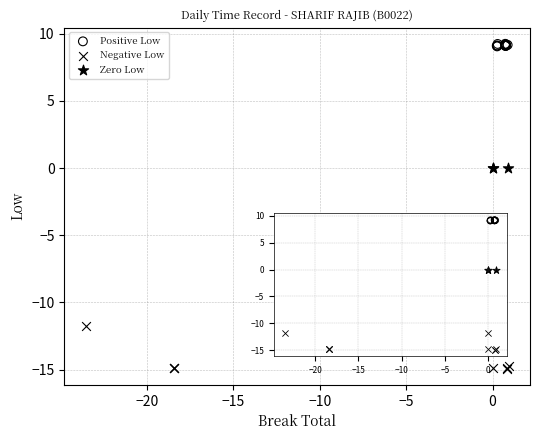

Which series reaches the maximum Y coordinate?

Positive Low